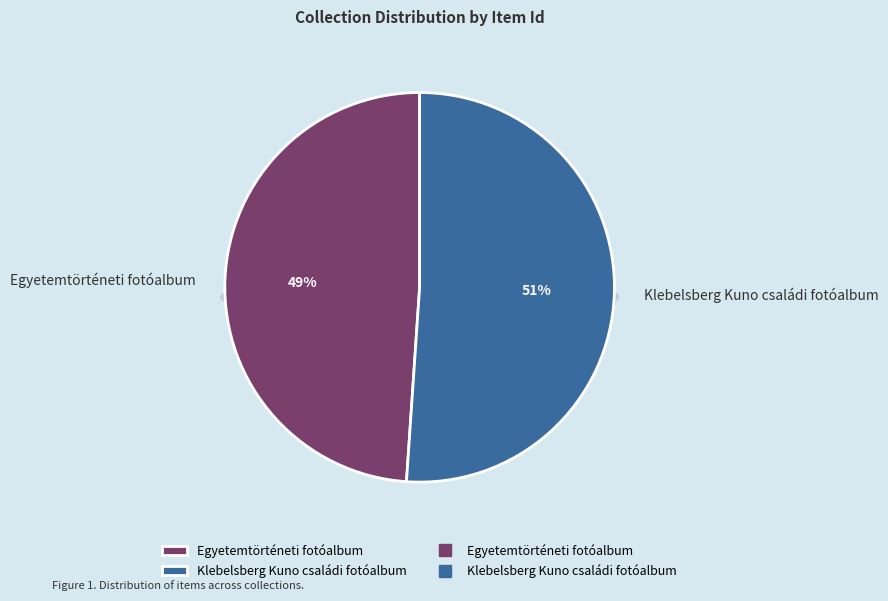

Count the number of slices in the pie.

2